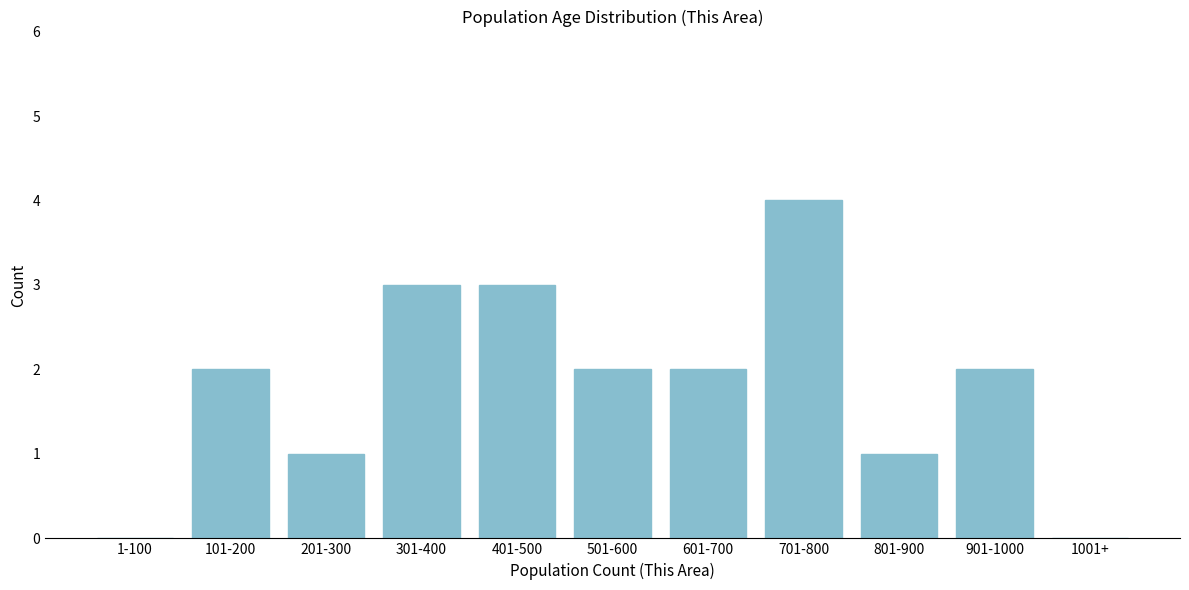

Reading left to right, list all the values displayed in this chart.

1-100=0	101-200=2	201-300=1	301-400=3	401-500=3	501-600=2	601-700=2	701-800=4	801-900=1	901-1000=2	1001+=0